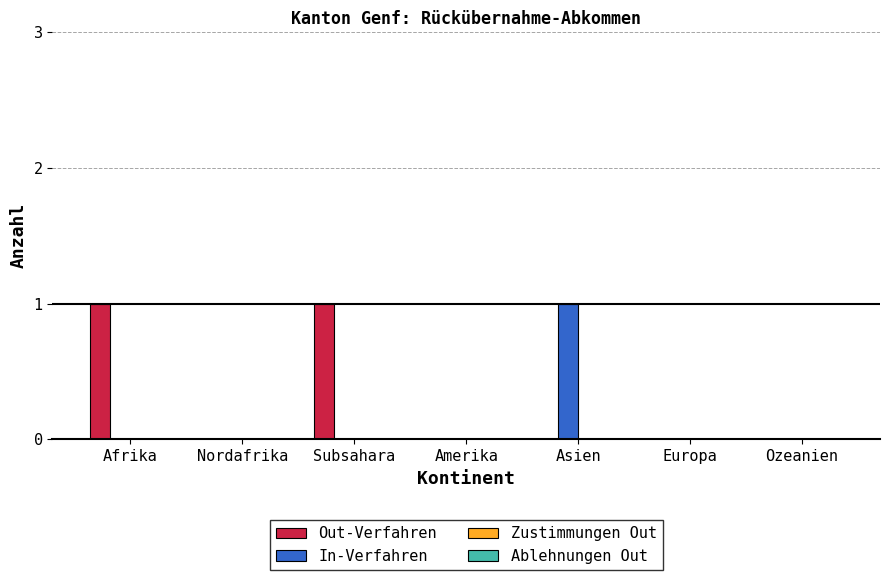

Are the bars horizontal?

No